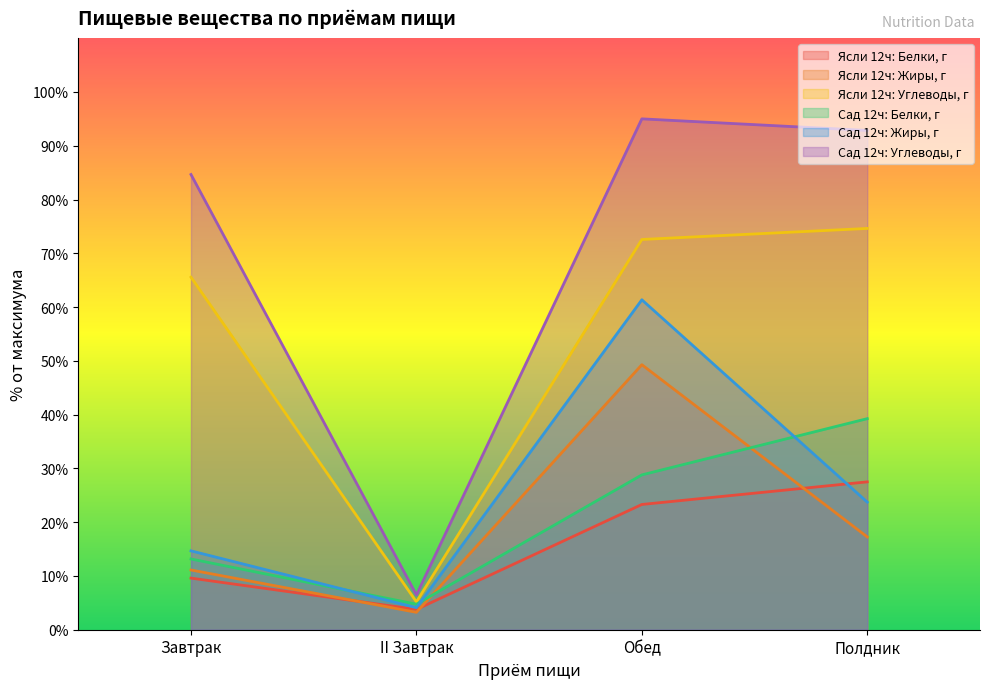

How many lines are shown in the chart?

6